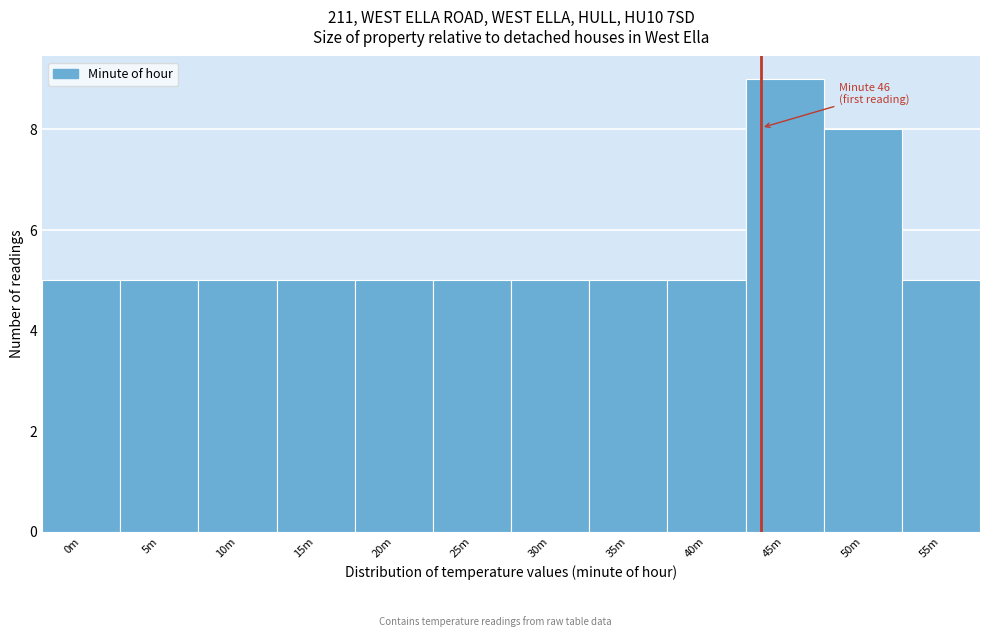

Reading left to right, what are all the values shown in this chart?

5	5	5	5	5	5	5	5	5	9	8	5